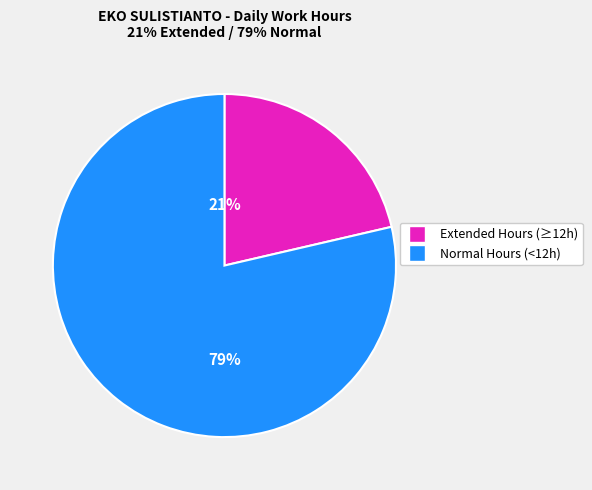

Is there any slice that represents more than half of the pie?

Yes